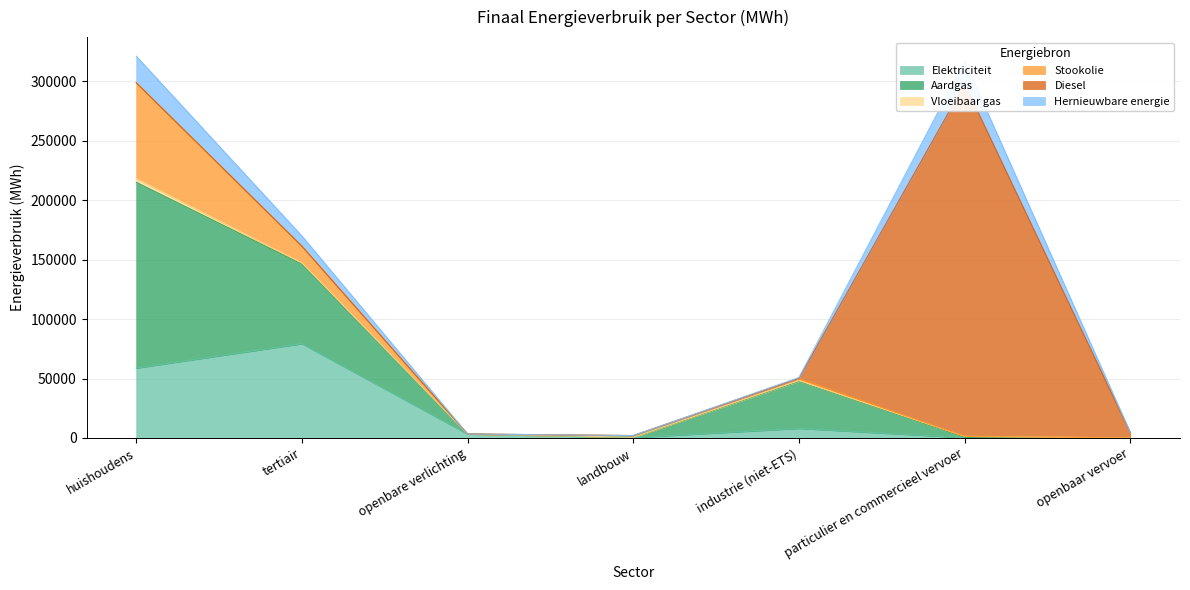

Which category has the highest value in the Elektriciteit series?

tertiair